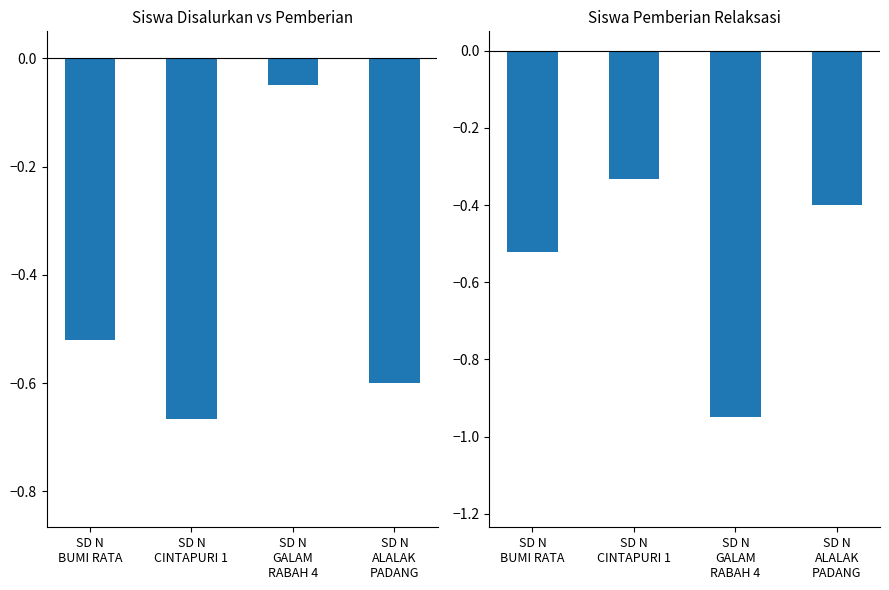

What is the minimum value for Disalurkan vs Pemberian?

-0.7